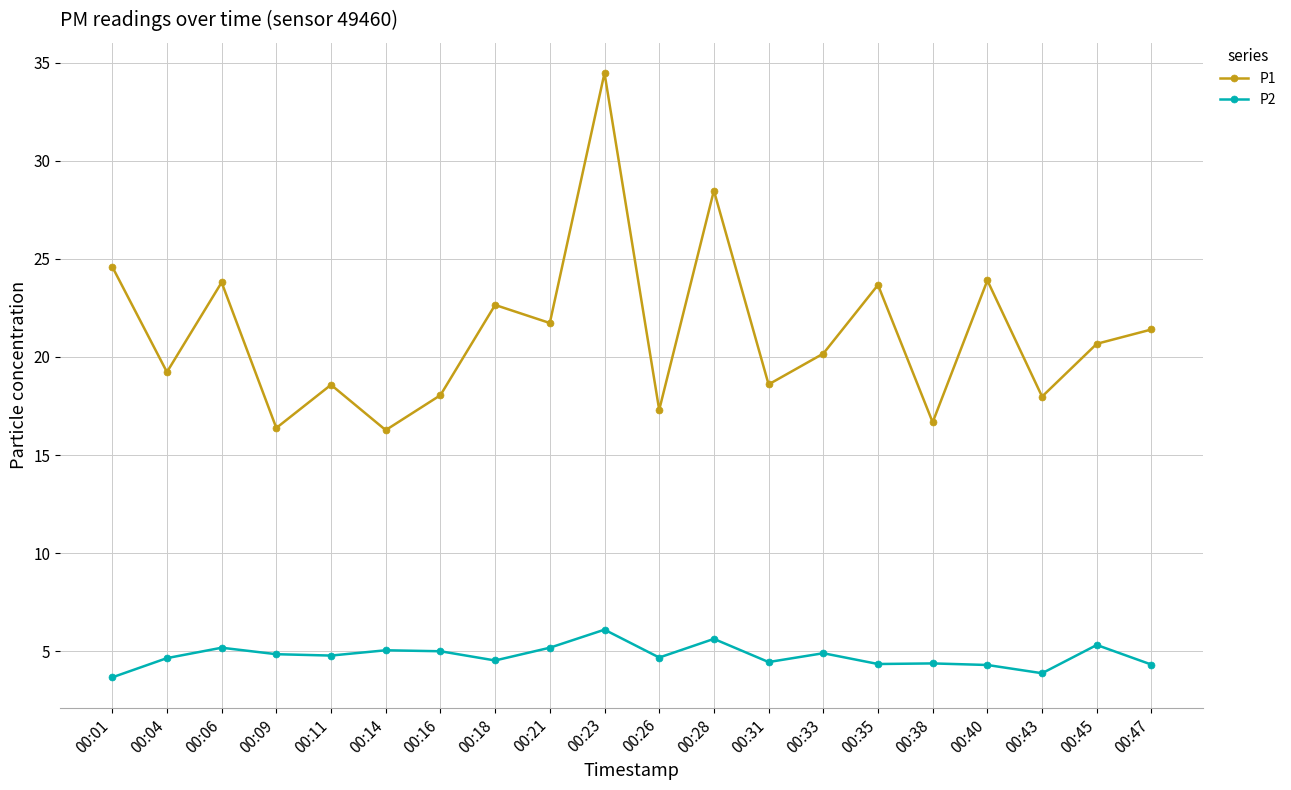

The P1 series shows 26.5 at 00:11. True or false?

False